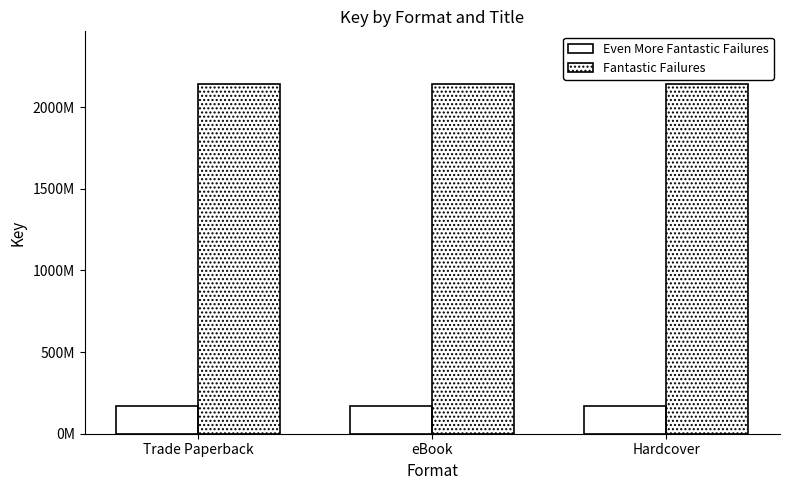

What is the total value across all series at Hardcover?

2309467273